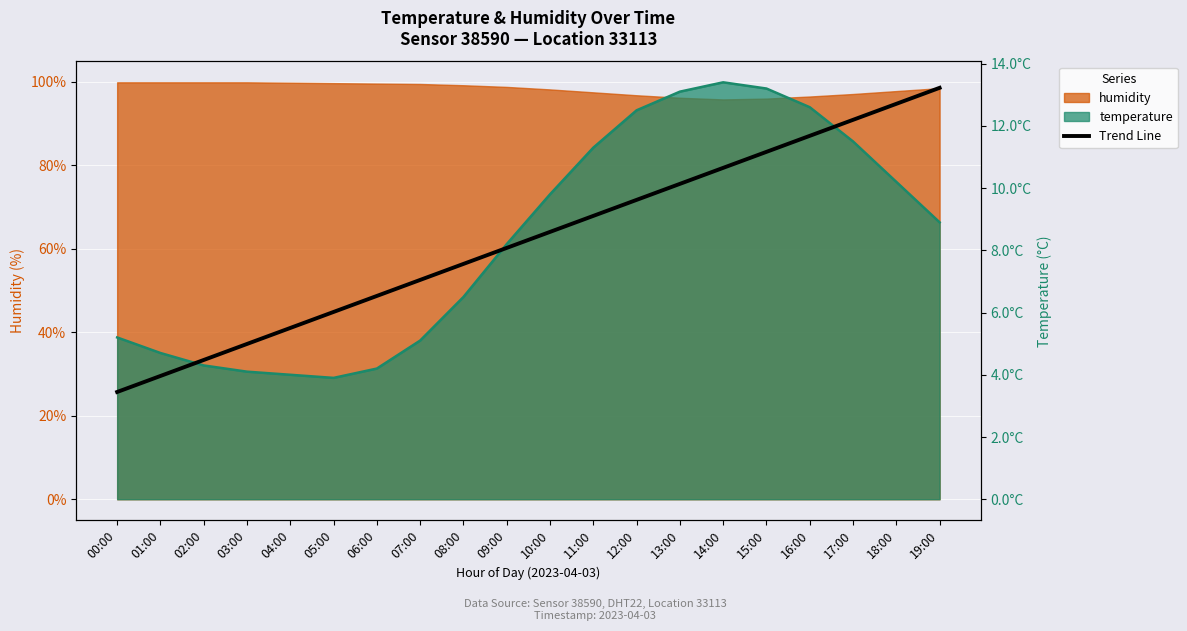

Which category has the lowest value across all series?

00:00